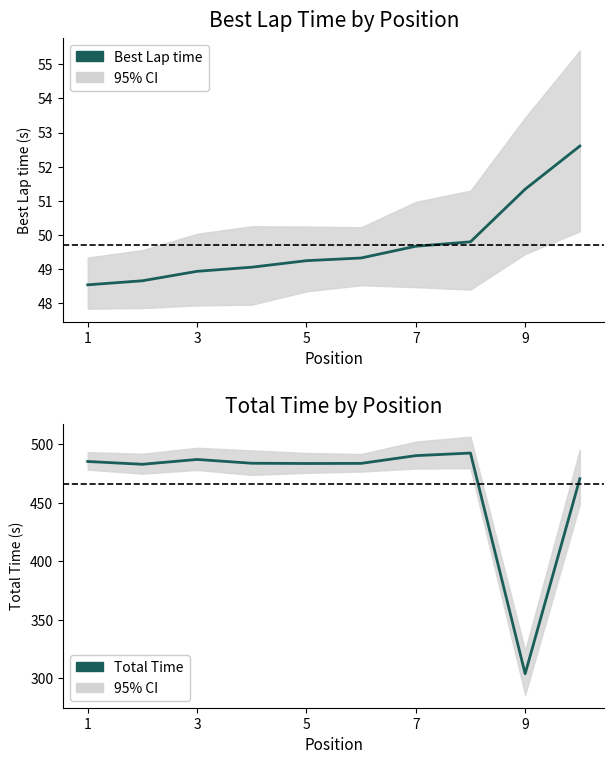

Between 9 and 9, which series saw the biggest shift?

Total Time